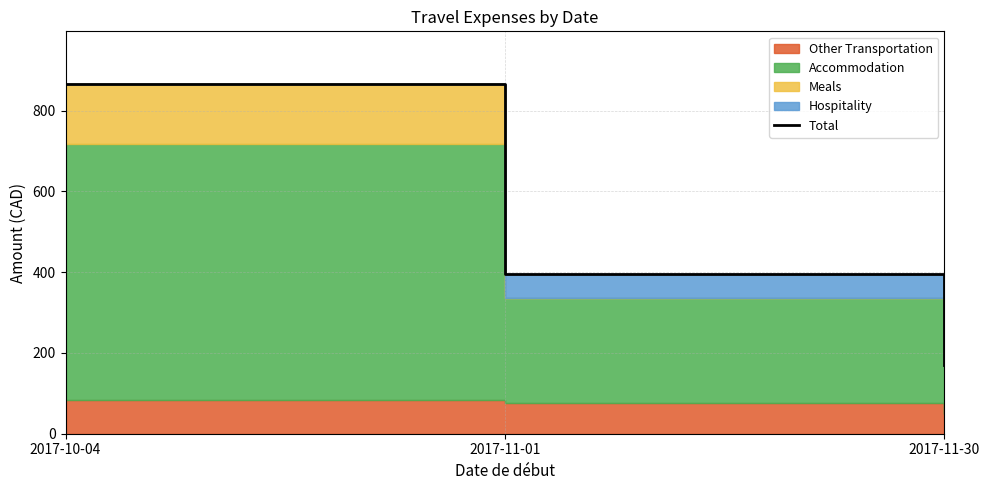

How many data points are above 396?

2